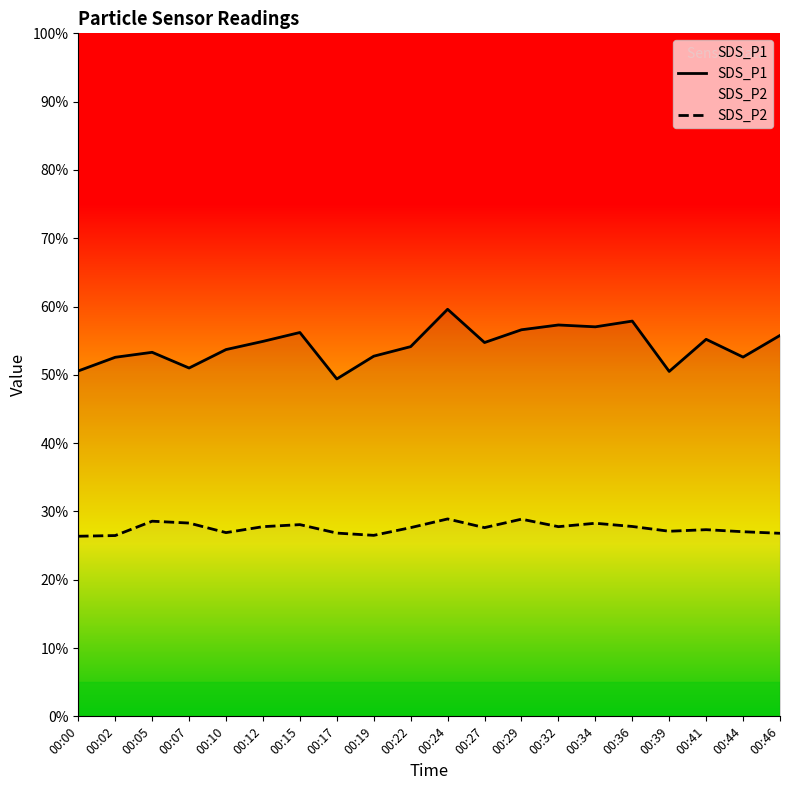

Where is SDS_P1 nearest to the value 54?

00:22